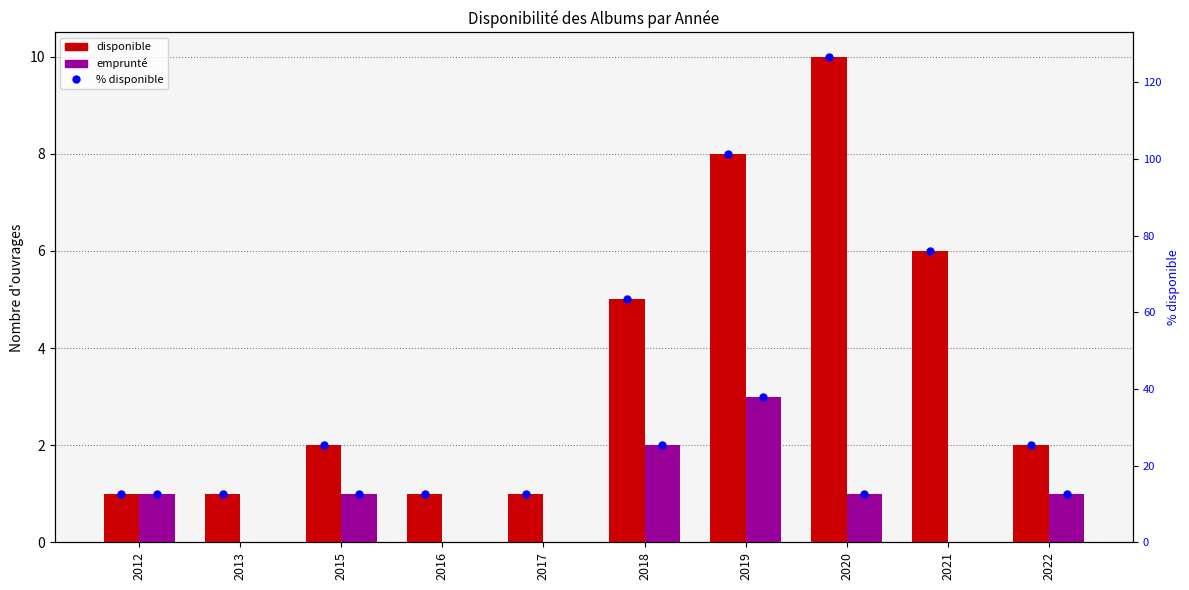

What is the sum of all emprunté values?

9